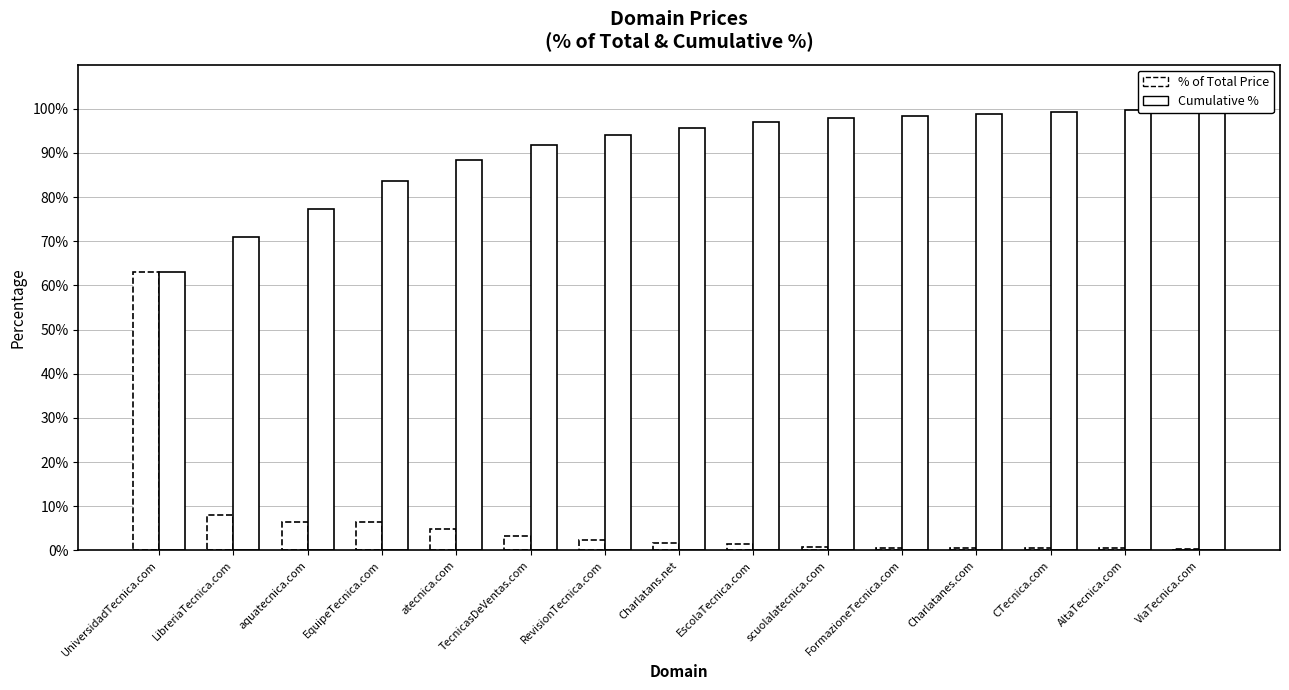

Which has a higher value, ViaTecnica.com or EquipeTecnica.com?

EquipeTecnica.com